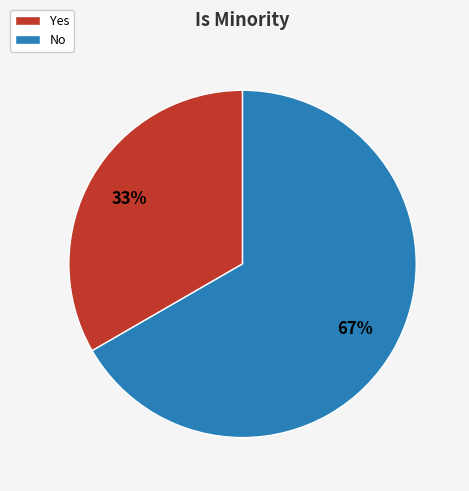

What percentage is the No slice, to the nearest percent?

67%